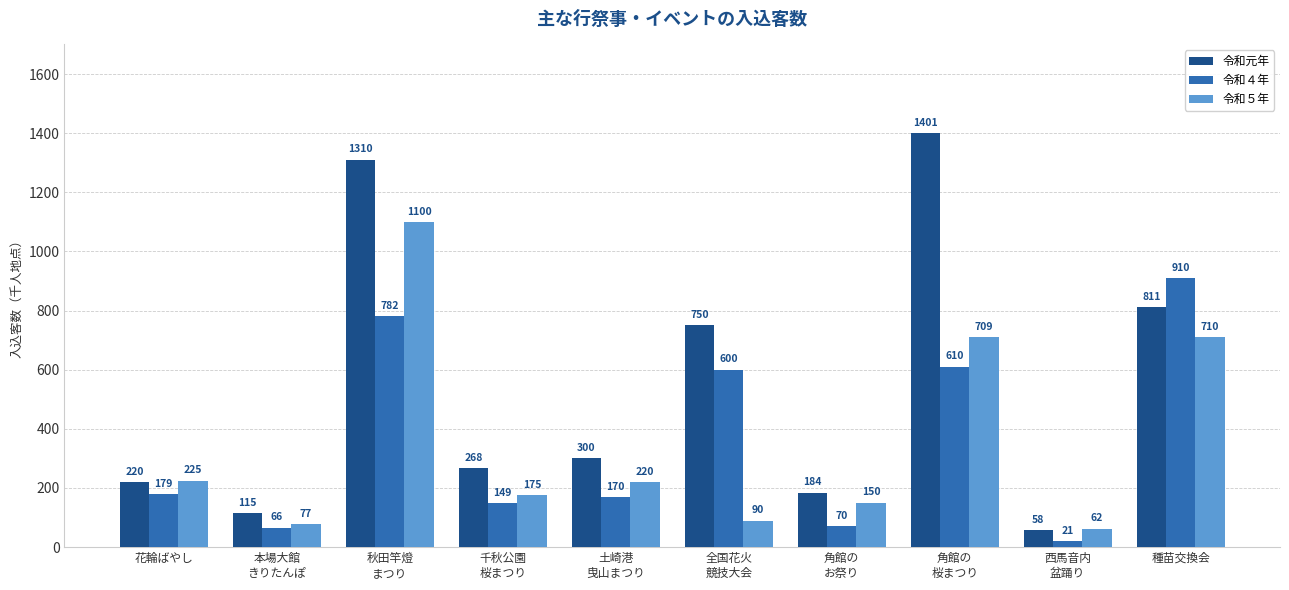

How many bars are there in total?

30